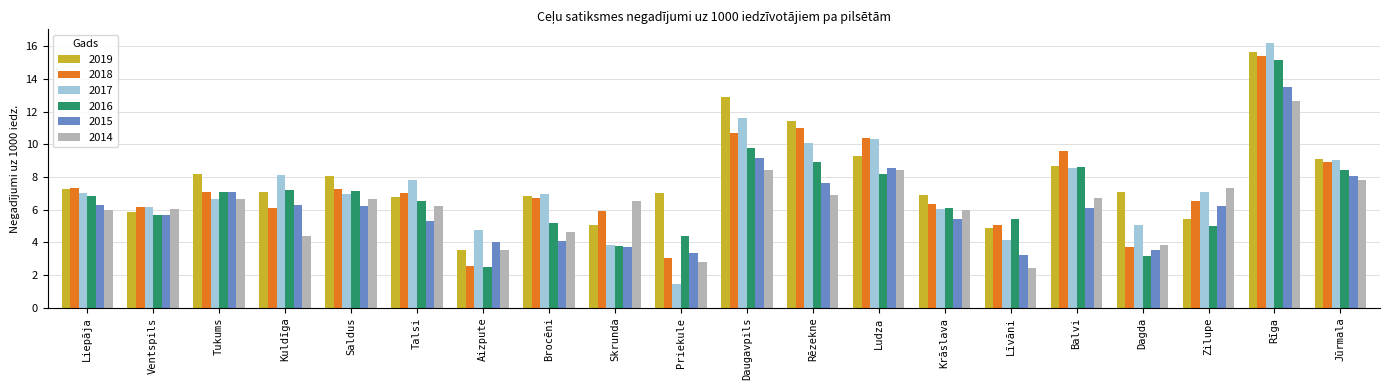

At which category is the sum across all series the highest?

Rīga